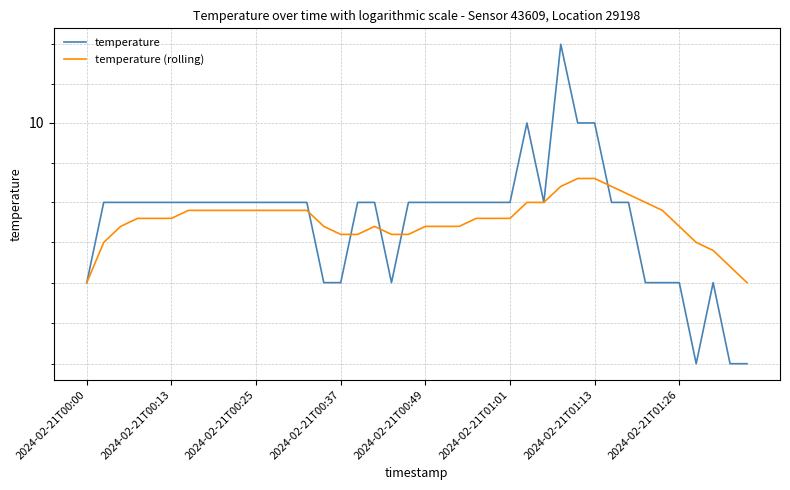

What is the average value of the temperature (rolling) series?

9.9